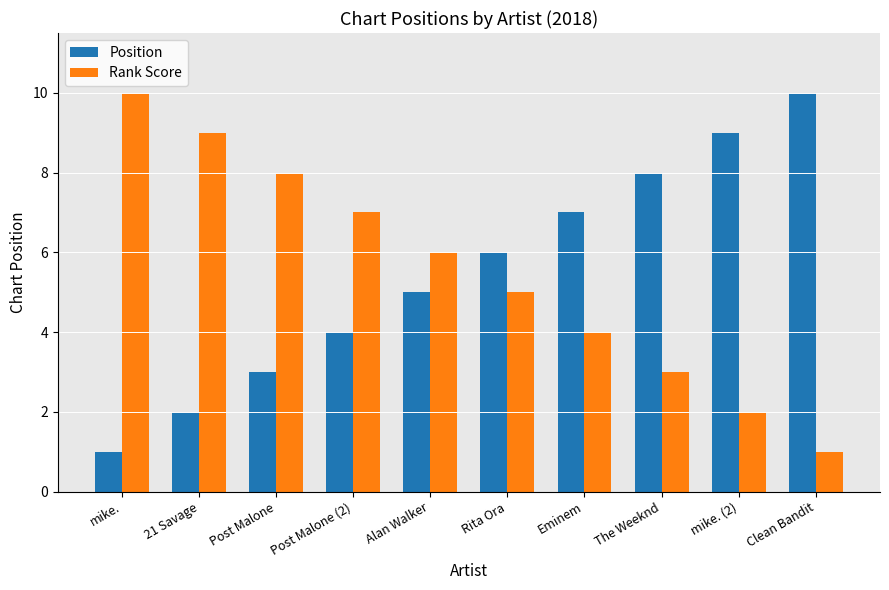

List the labels in order of Position value, smallest first.

mike., 21 Savage, Post Malone, Post Malone (2), Alan Walker, Rita Ora, Eminem, The Weeknd, mike. (2), Clean Bandit